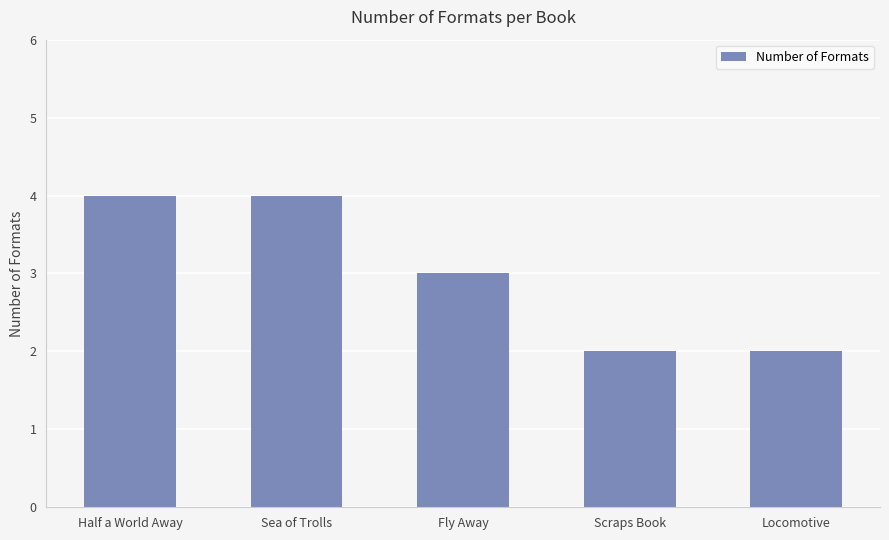

What is the label of the 4th bar from the left?

Scraps Book